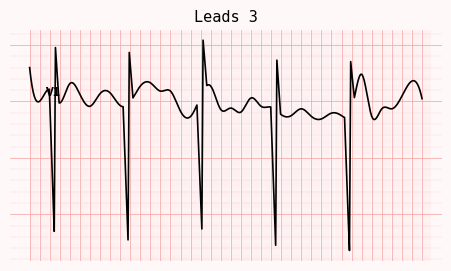

Does the chart have visible grid lines?

Yes